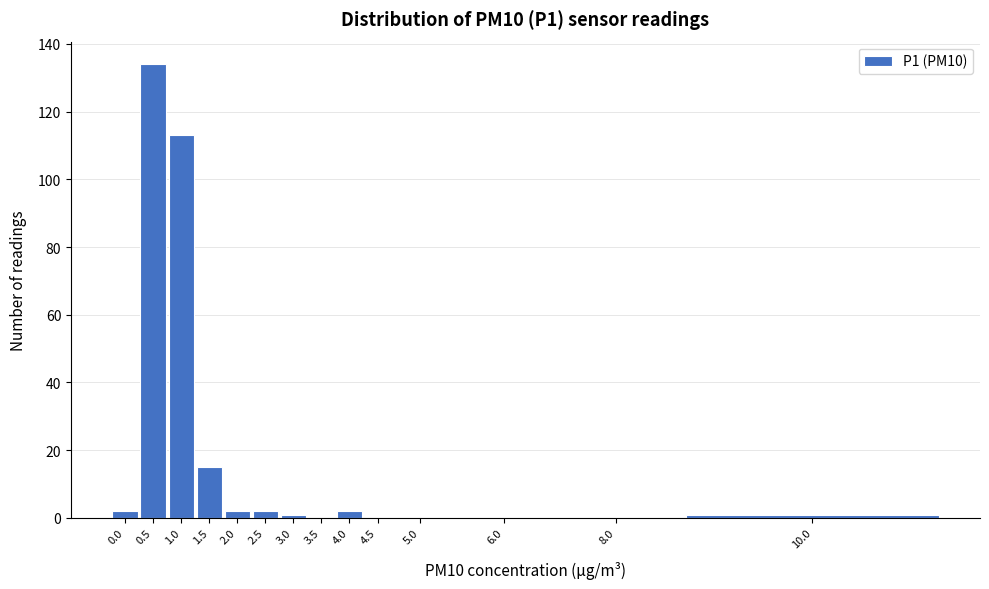

Reading left to right, extract all data points from this chart.

0.0=2	0.5=134	1.0=113	1.5=15	2.0=2	2.5=2	3.0=1	3.5=0	4.0=2	4.5=0	5.0=0	6.0=0	8.0=0	10.0=1